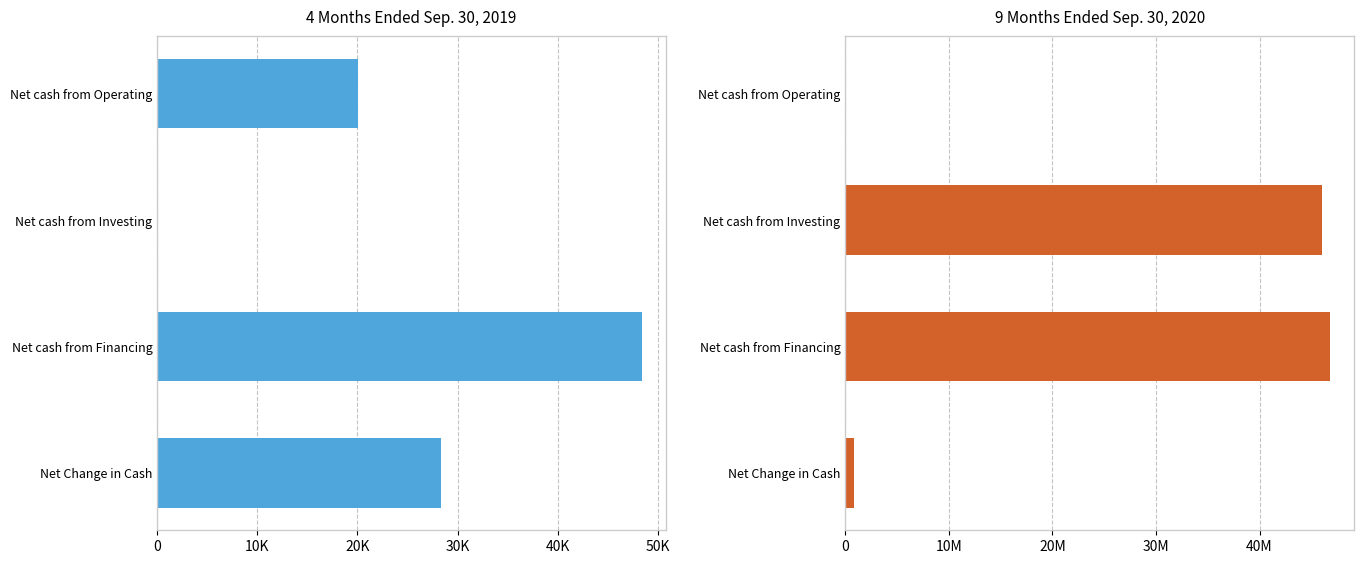

What is the sum of all 4 Months Ended Sep. 30, 2019 values?

96824